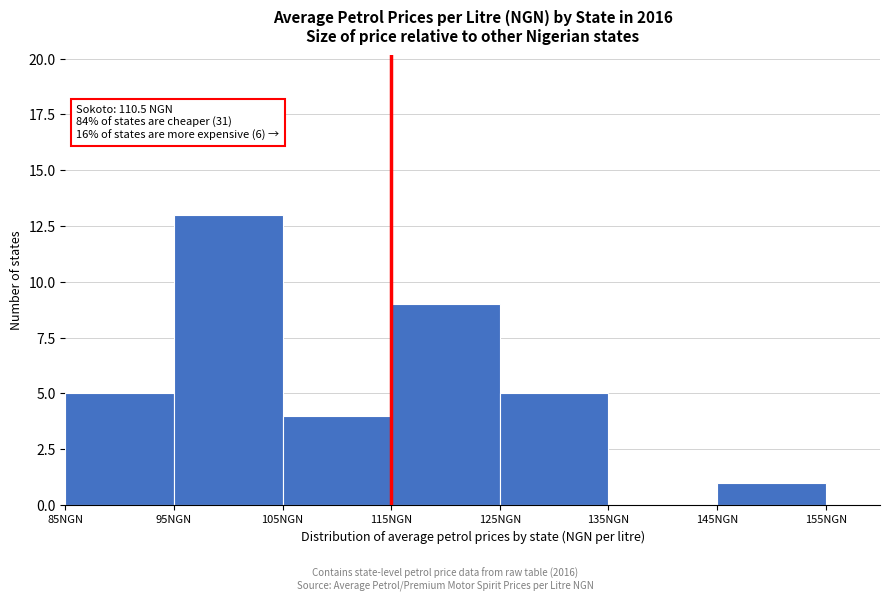

Over which range of the x-axis is the bar tallest?

95 to 105